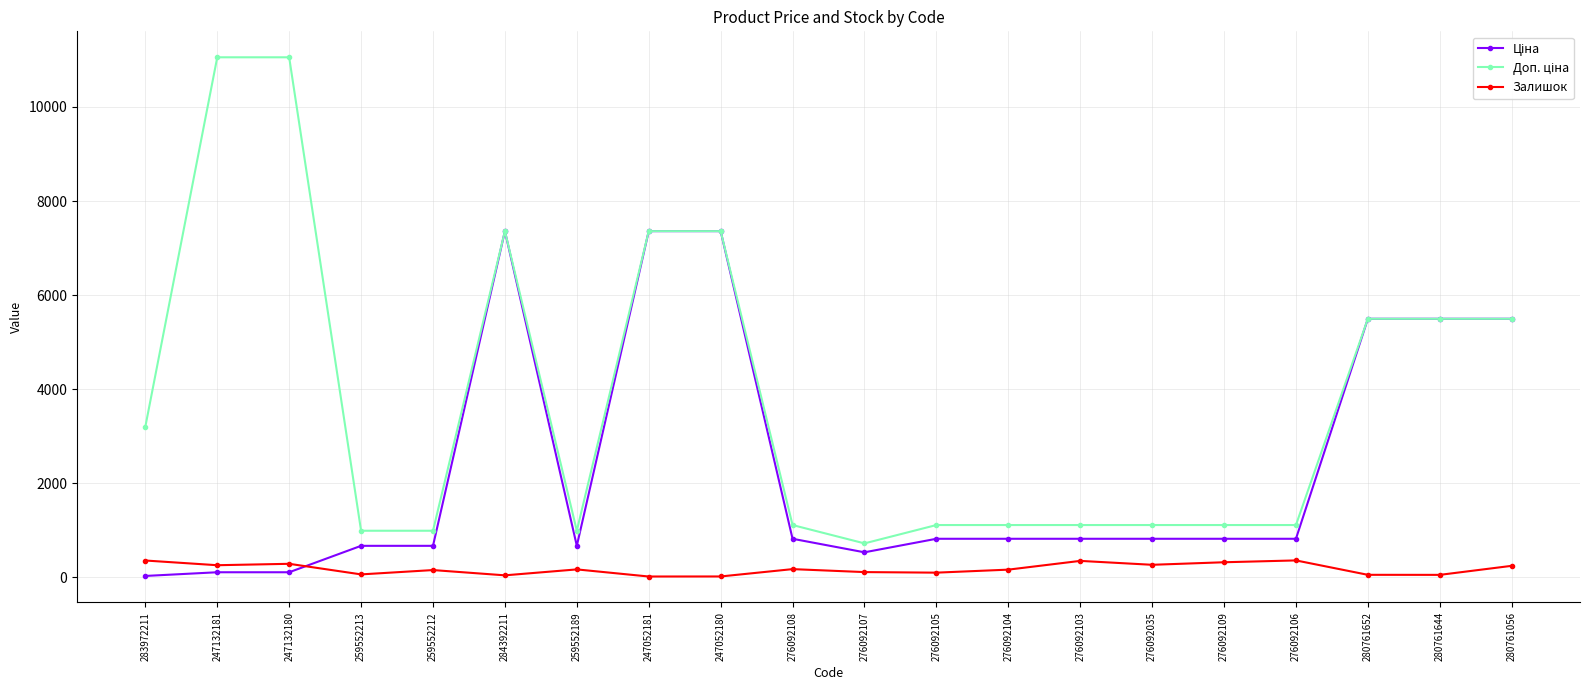

What is the greatest value displayed?

11055.0